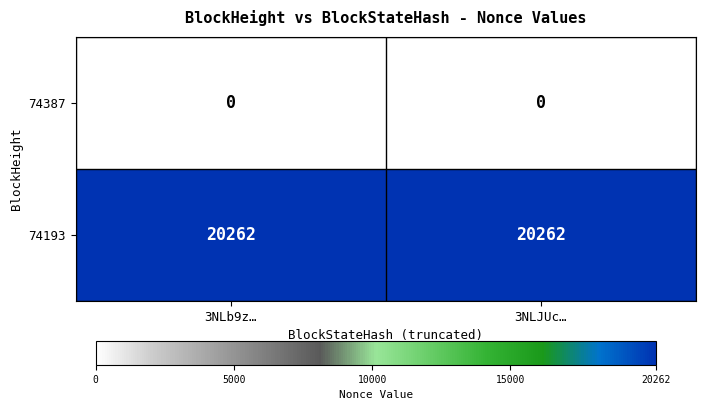

What is the minimum value for 74193?

20262